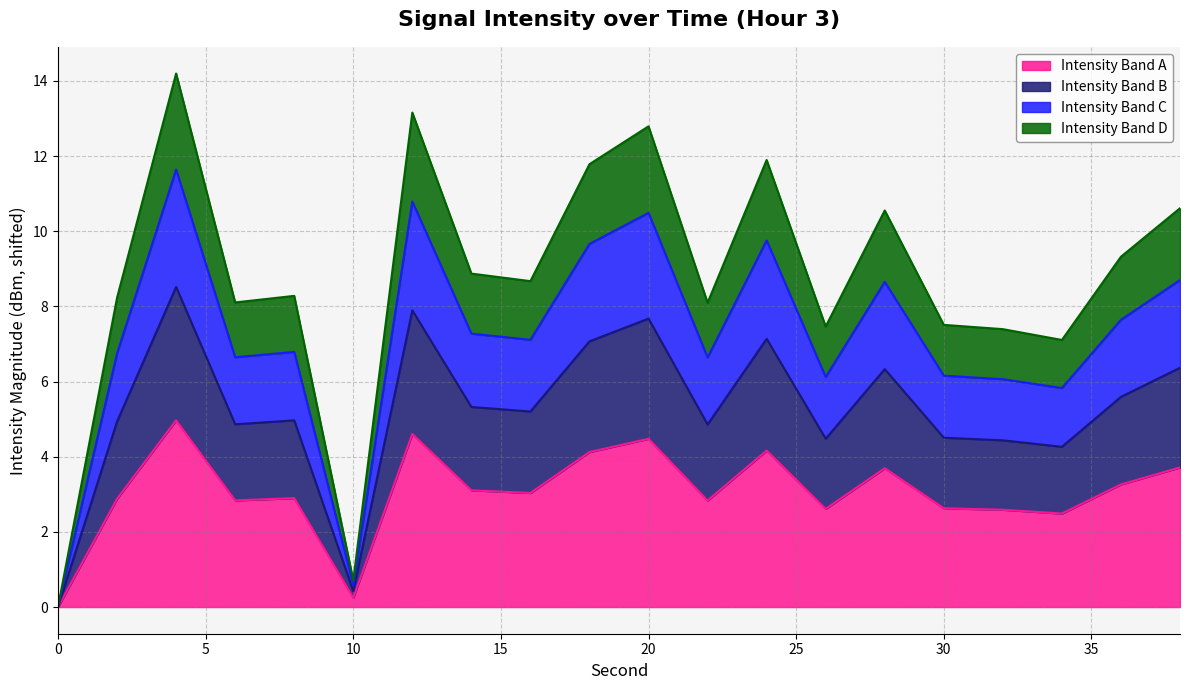

At which category does the data reach its first local valley?

6